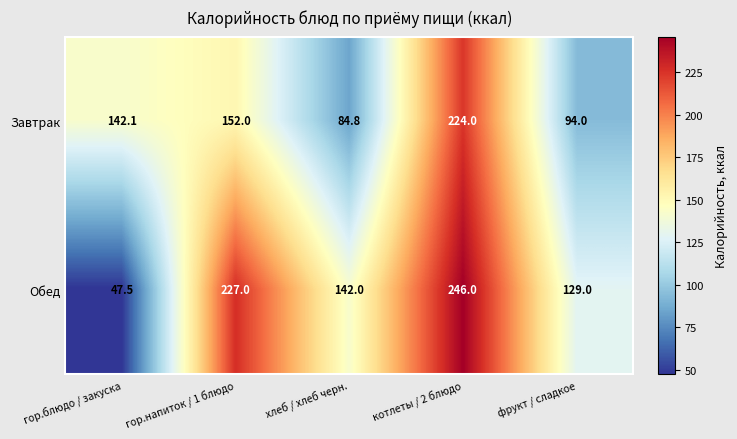

What is the minimum value for Обед?

47.5